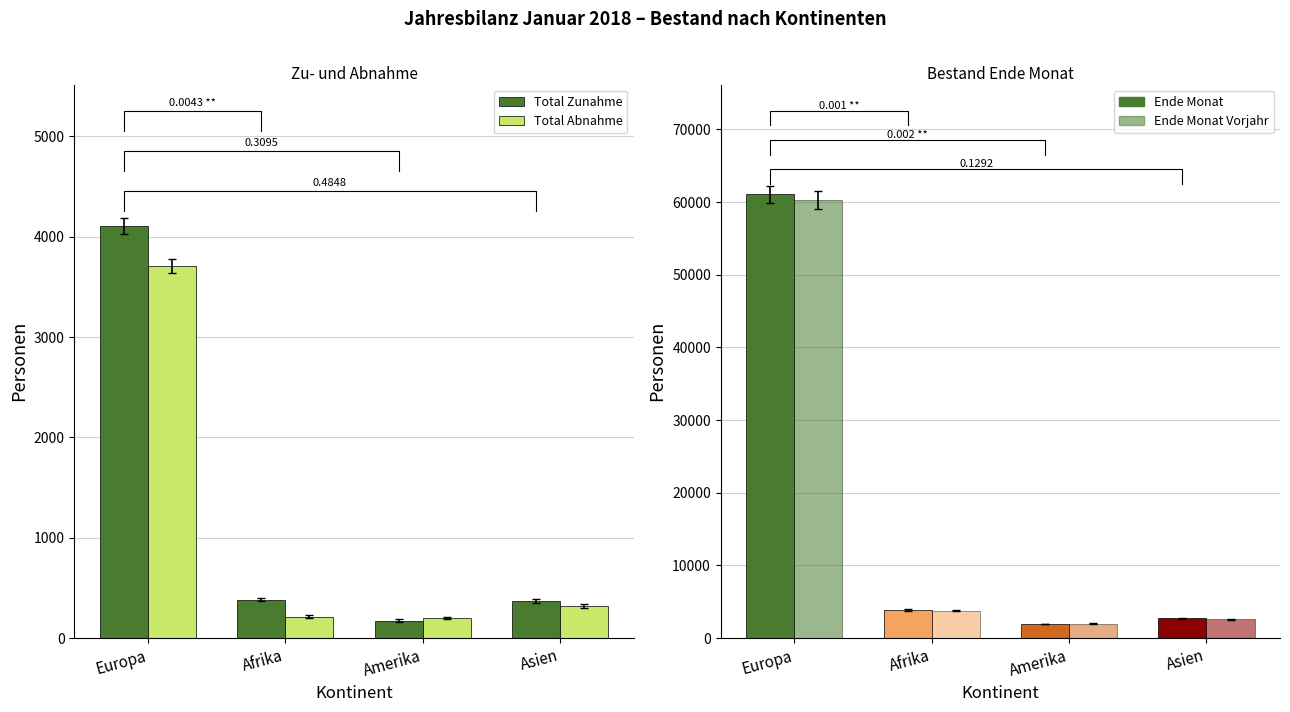

The value of Total Zunahme at Amerika is 175. True or false?

True